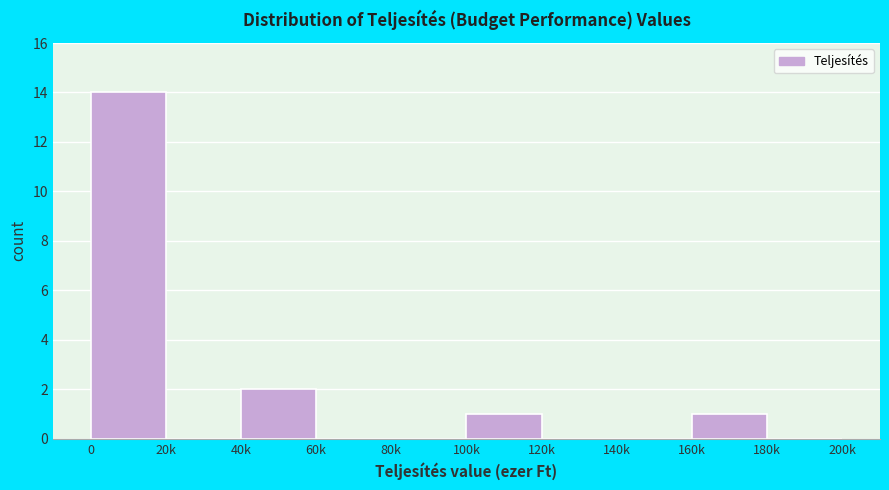

Reading left to right, transcribe all the data shown in this chart.

0=14	20k=0	40k=2	60k=0	80k=0	100k=1	120k=0	140k=0	160k=1	180k=0